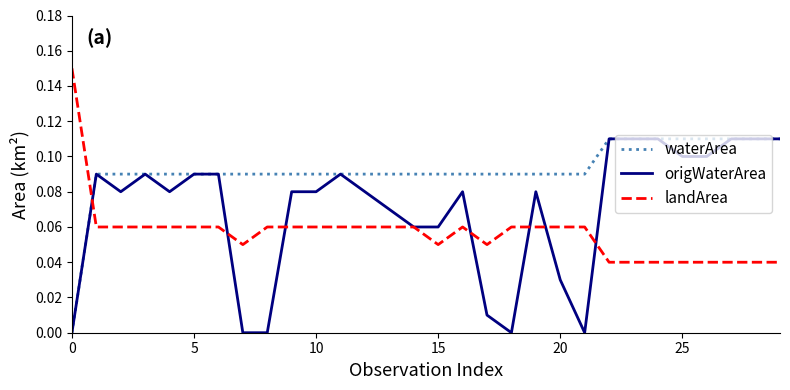

Which series has the largest total across all categories?

waterArea